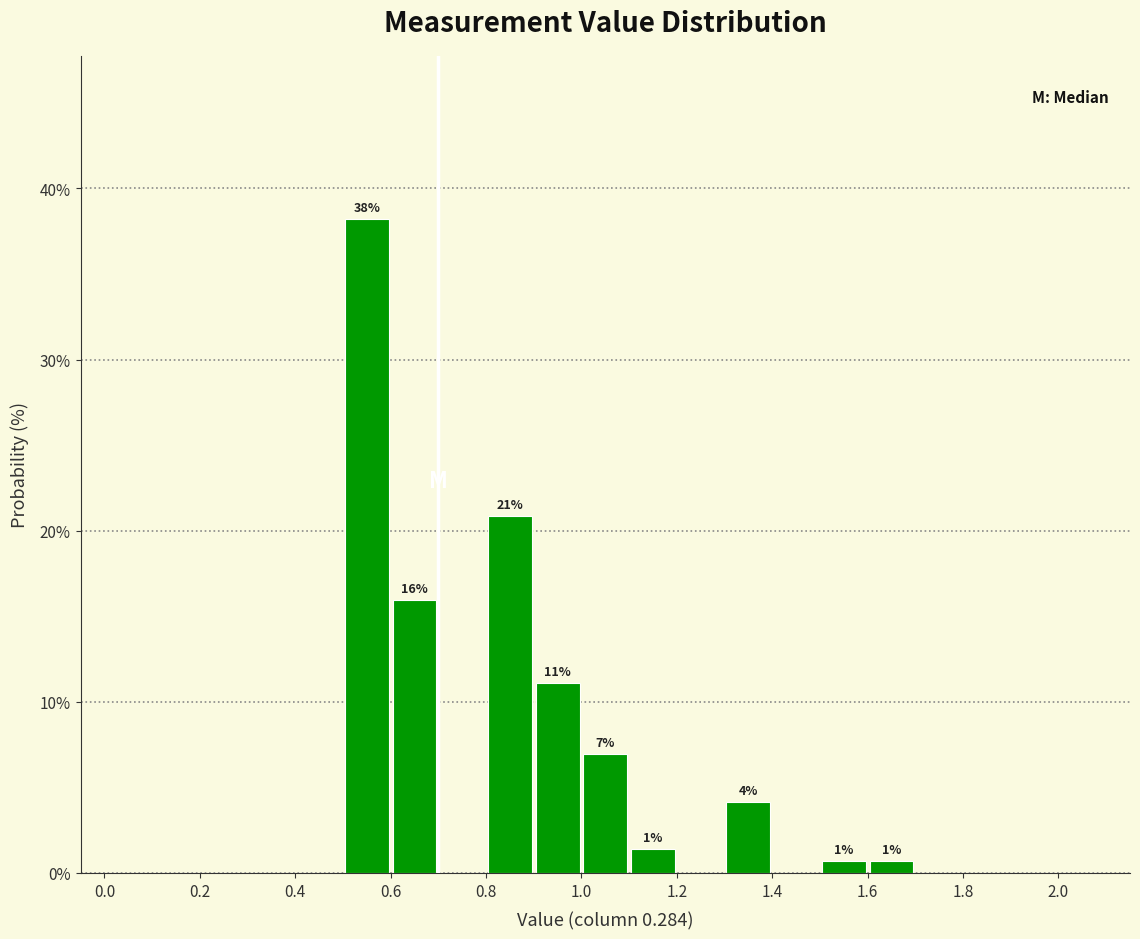

Which range on the x-axis has the tallest bar?

0.5 to 0.6